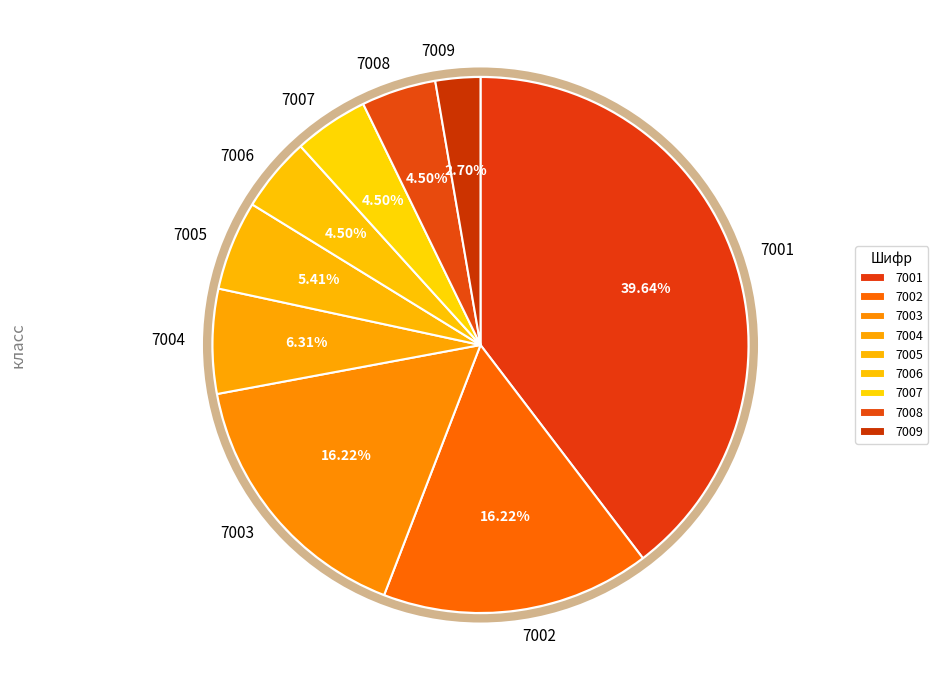

True or false: 7009 accounts for 3% of the total.

True